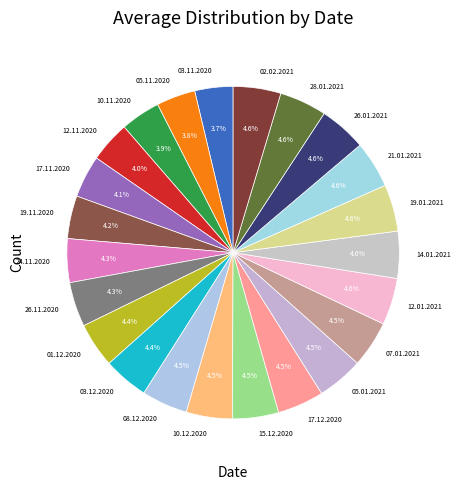

How many segments does this pie chart have?

23